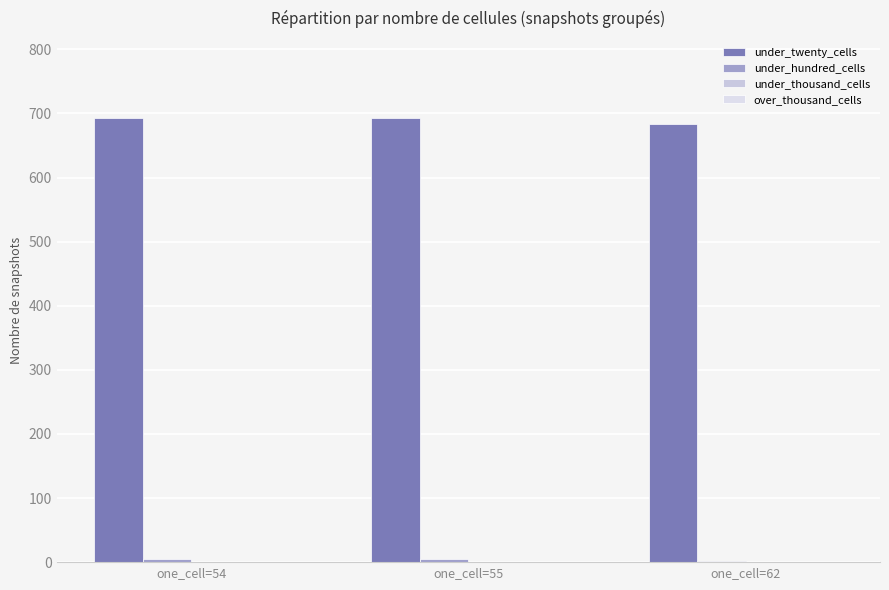

How many series are shown in this chart?

2